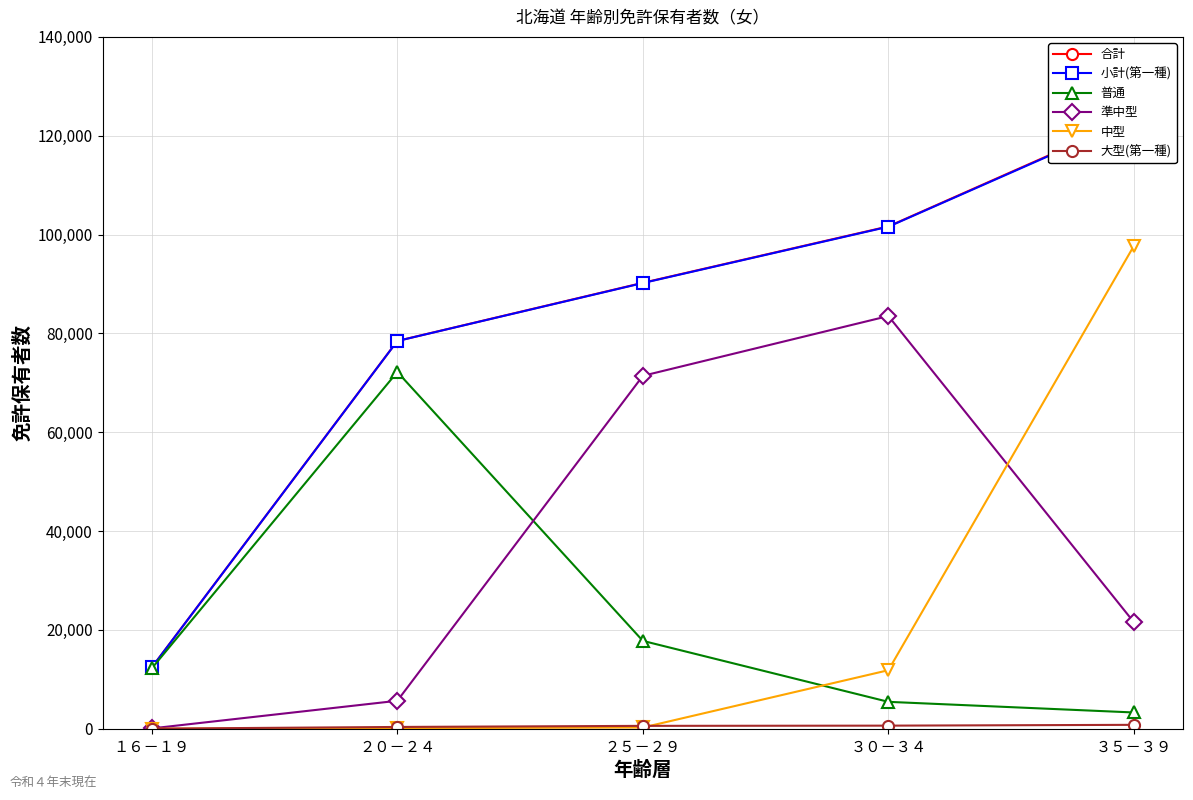

True or false: 合計 and 中型 cross at least once.

False